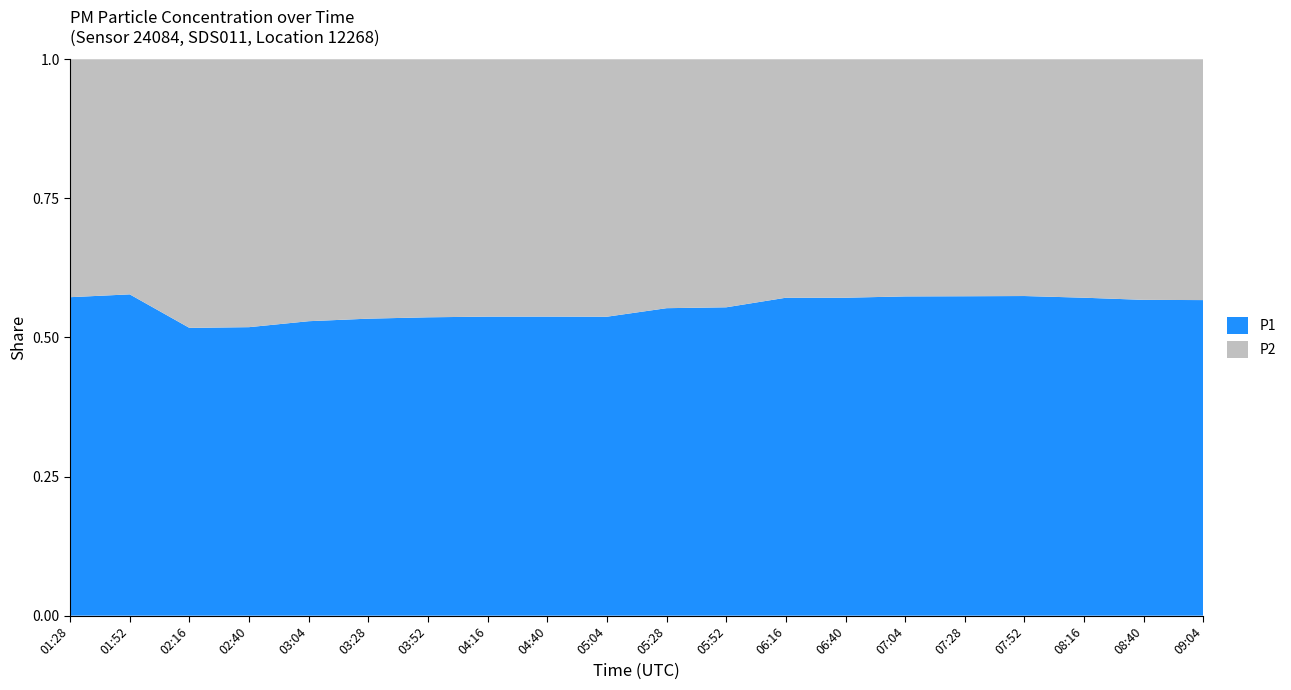

Reading left to right, list all the values displayed in this chart.

P1: 01:28=1.7	01:52=2.0	02:16=1.5	02:40=1.4	03:04=1.6	03:28=1.6	03:52=1.5	04:16=1.6	04:40=1.7	05:04=1.8	05:28=2.1	05:52=2.3	06:16=2.8	06:40=3.2	07:04=3.5	07:28=3.1	07:52=2.7	08:16=2.4	08:40=2.1	09:04=1.9
P2: 01:28=1.3	01:52=1.5	02:16=1.4	02:40=1.3	03:04=1.4	03:28=1.4	03:52=1.3	04:16=1.4	04:40=1.5	05:04=1.6	05:28=1.7	05:52=1.9	06:16=2.1	06:40=2.4	07:04=2.6	07:28=2.3	07:52=2.0	08:16=1.8	08:40=1.6	09:04=1.4